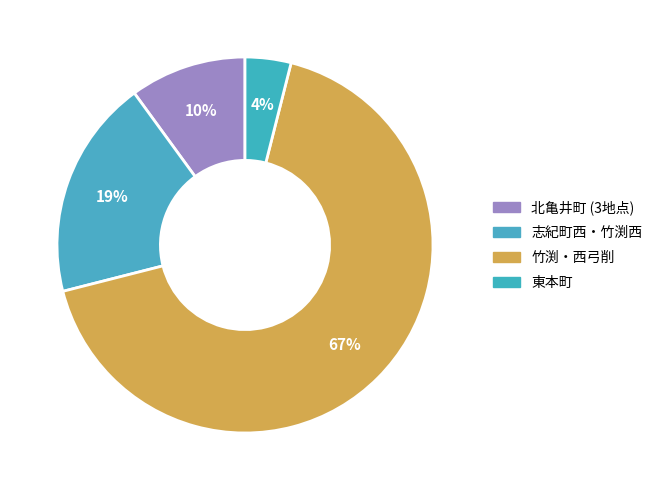

What is the largest slice in the pie chart?

西弓削